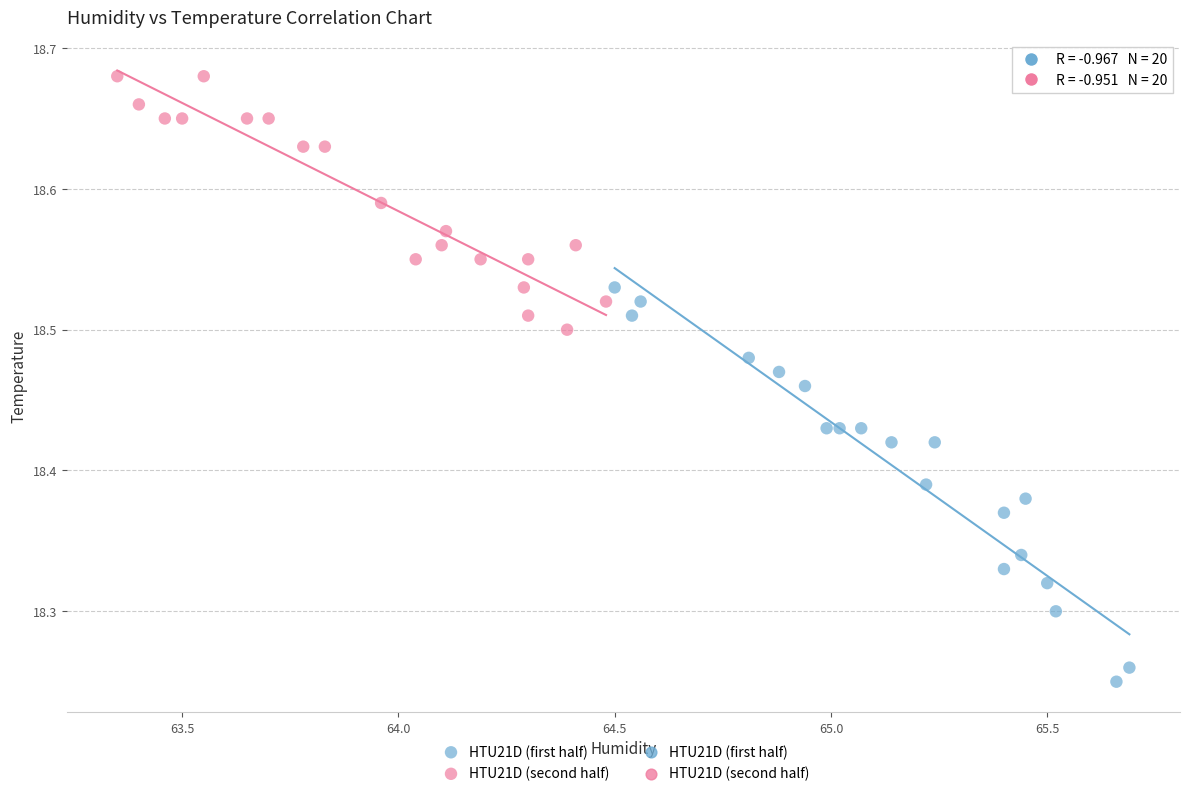

Which series has the widest spread of Y values?

HTU21D (first half)